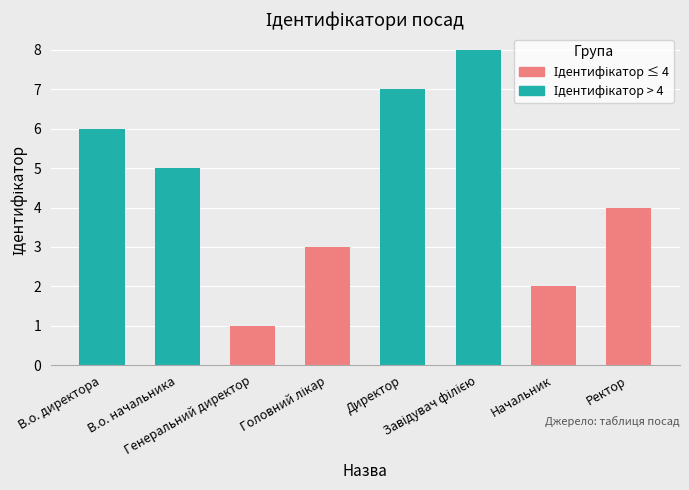

Where is the data nearest to the value 4?

Ректор